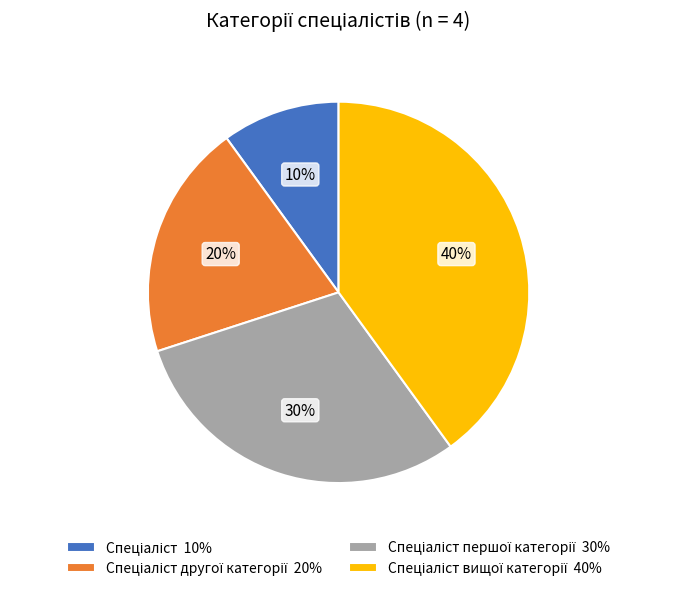

To the nearest percent, what is the average slice percentage?

25%